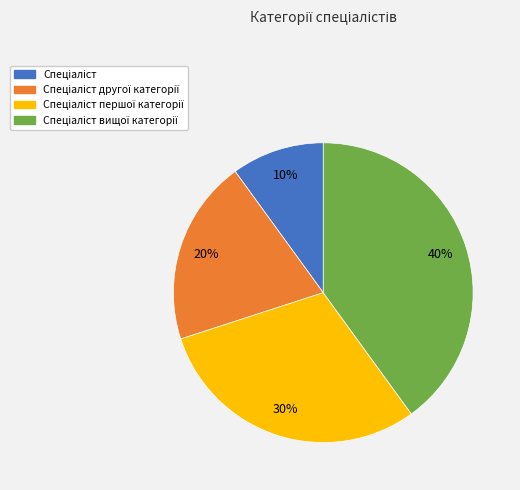

To the nearest percent, what is the difference between the largest and smallest slice percentages?

30%